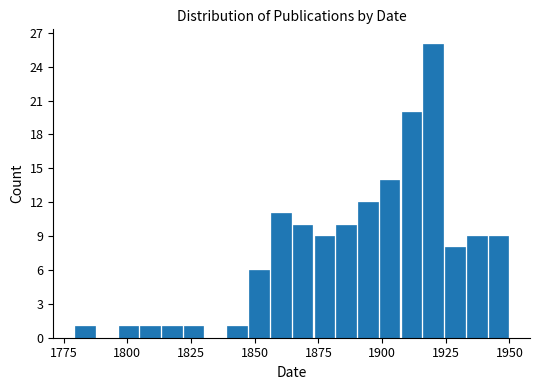

Read against the x-axis, roughly where is the centre of the tallest bar?

1920